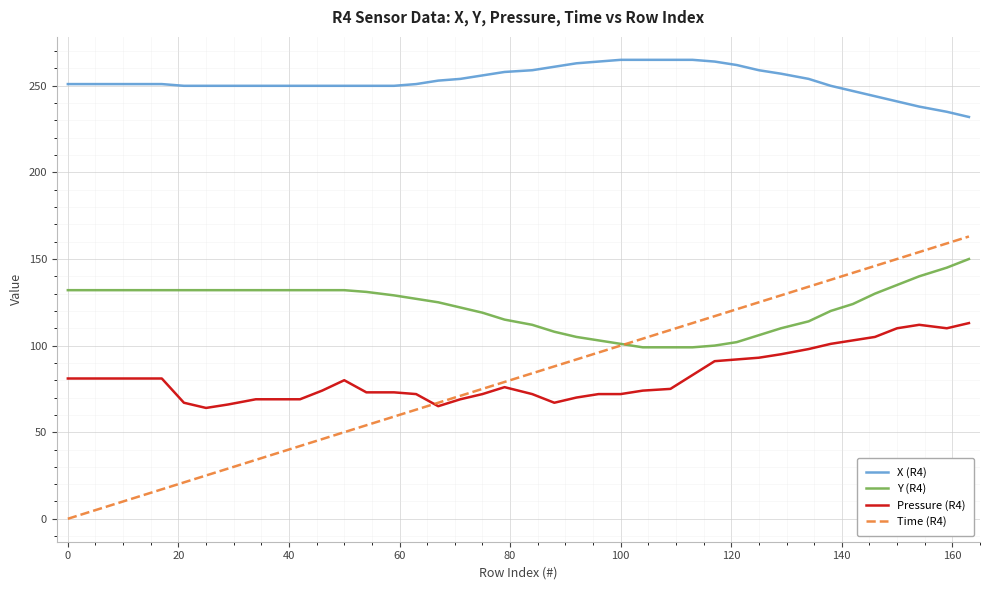

What are all the series names shown in the legend?

X (R4), Y (R4), Pressure (R4), Time (R4)